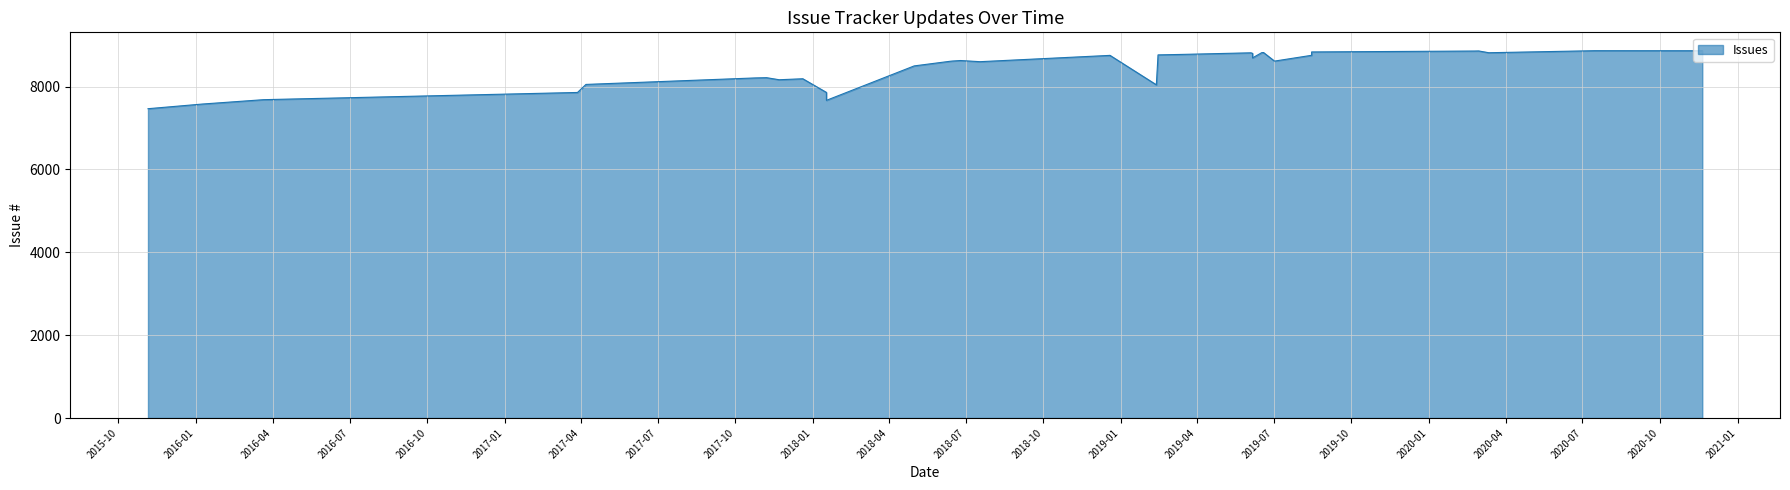

What is the ratio of the value at 2019-02-14 to the value at 2019-06-19?

1.0